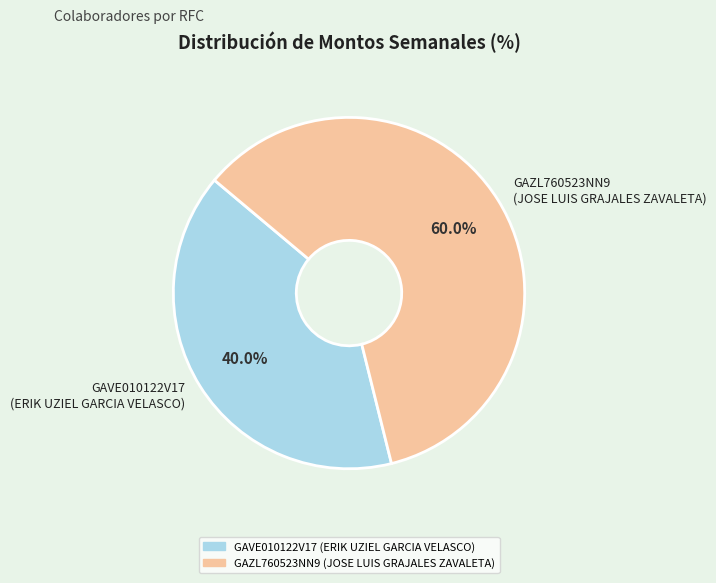

Between GAVE010122V17 (ERIK UZIEL GARCIA VELASCO) and GAZL760523NN9 (JOSE LUIS GRAJALES ZAVALETA), which is larger?

GAZL760523NN9 (JOSE LUIS GRAJALES ZAVALETA)